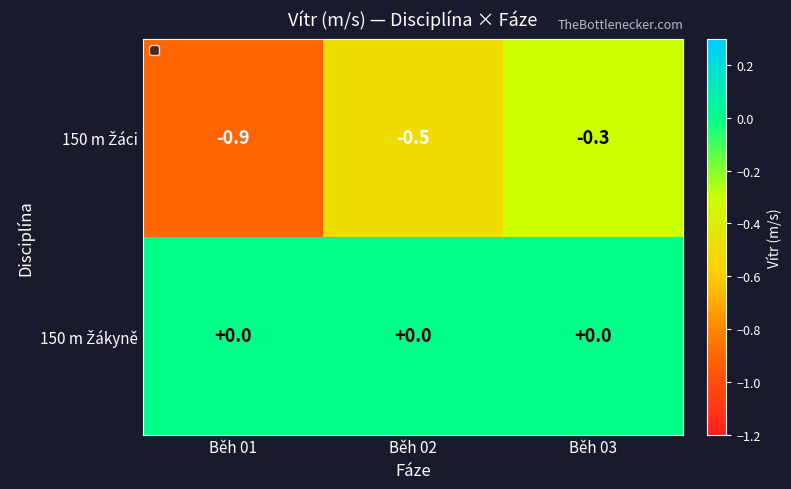

At which category is the sum across all series the highest?

Běh 03